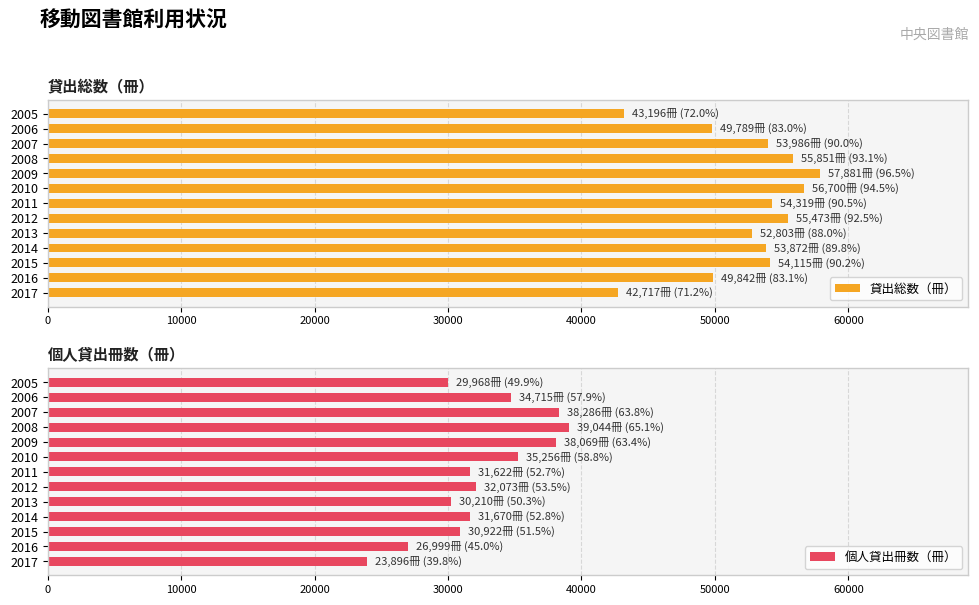

Is it true that 個人貸出冊数（冊） equals 30210 at 2013?

True